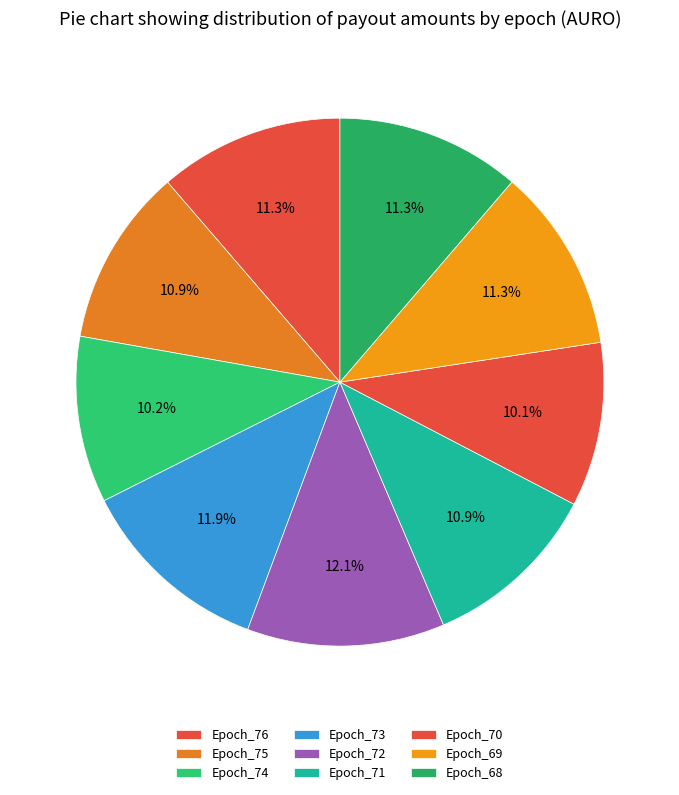

Is there a majority slice in this chart?

No